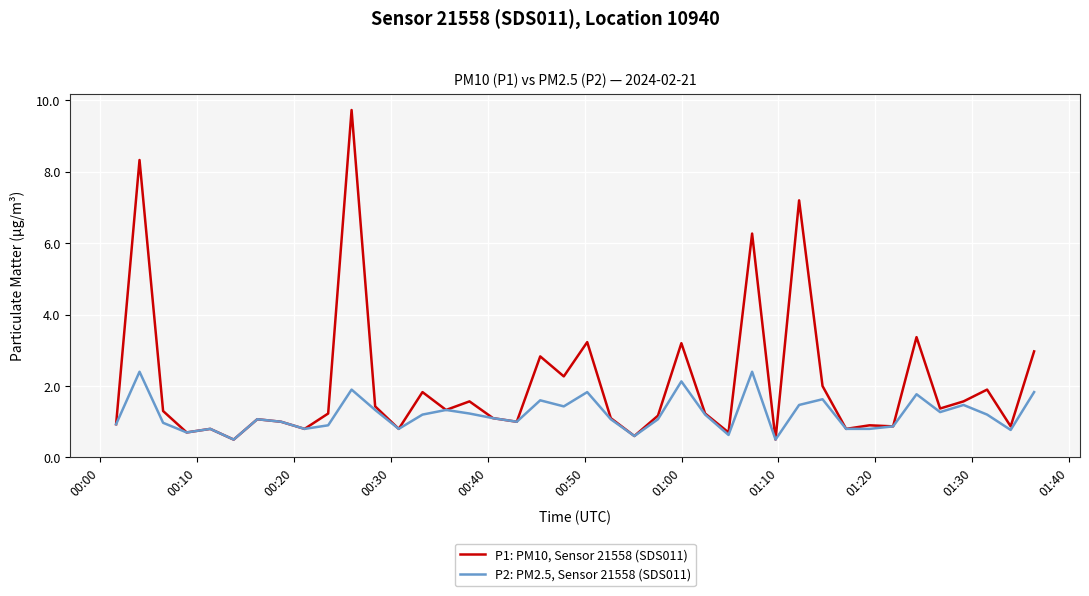

In P2: PM2.5, Sensor 21558 (SDS011), how many points are higher than both neighbors (excluding endpoints)?

12